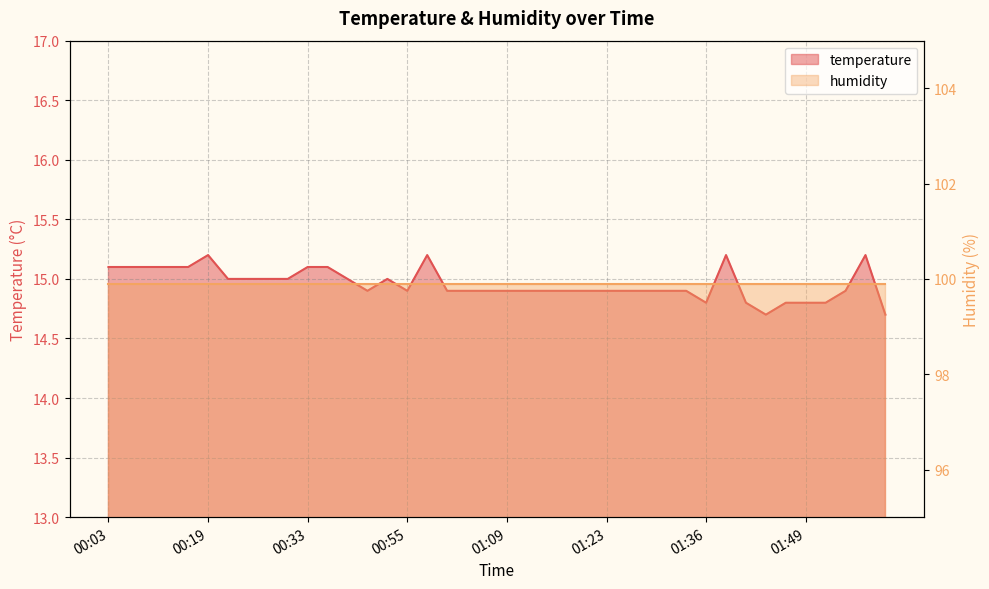

Where is the data nearest to the value 14?

01:44